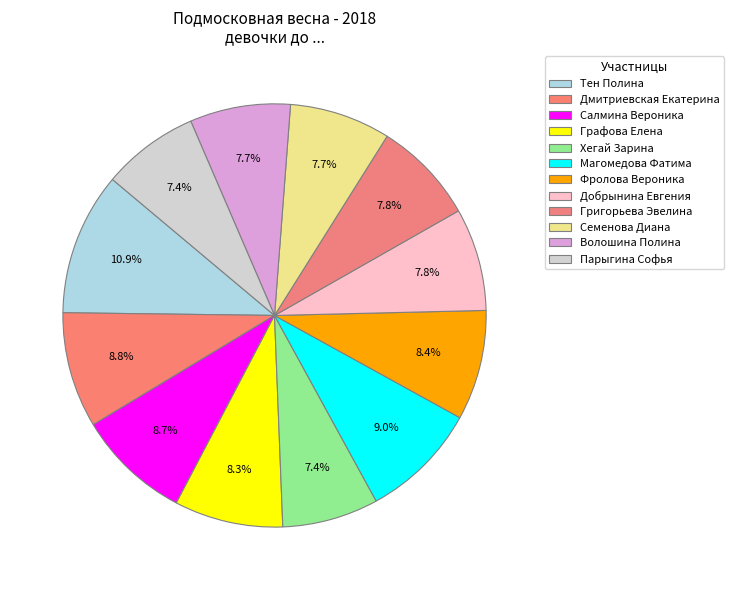

How many segments does this pie chart have?

12